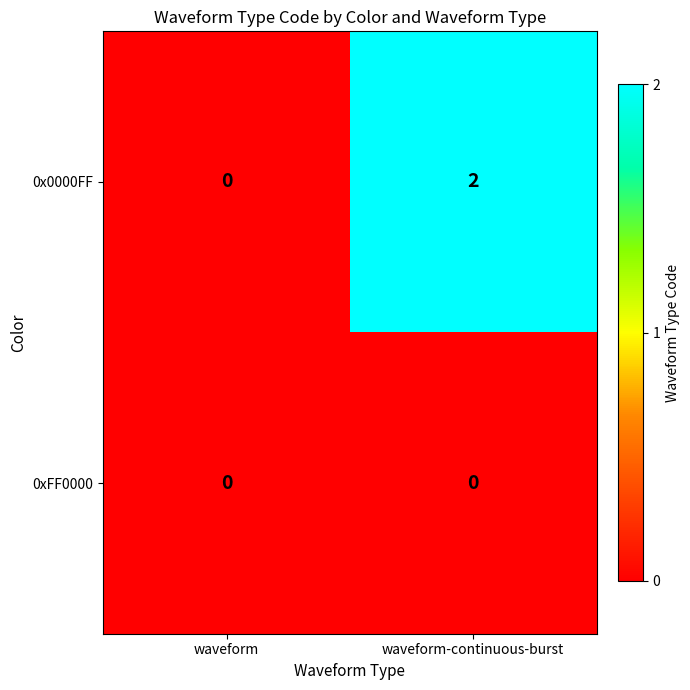

The 0x0000FF series shows 2 at waveform-continuous-burst. True or false?

True